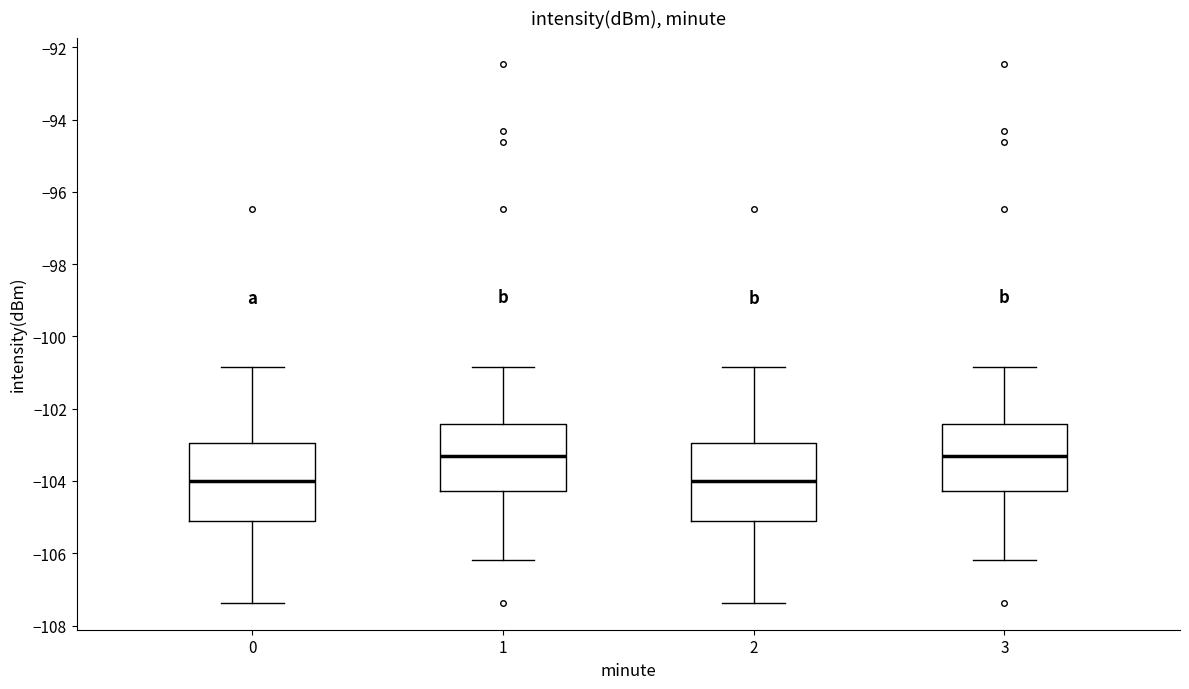

Where does the lower whisker of the box at x = 2 end on the y-axis? The values are not printed on the chart, so give them approximately, as read against the axis.

-107.4